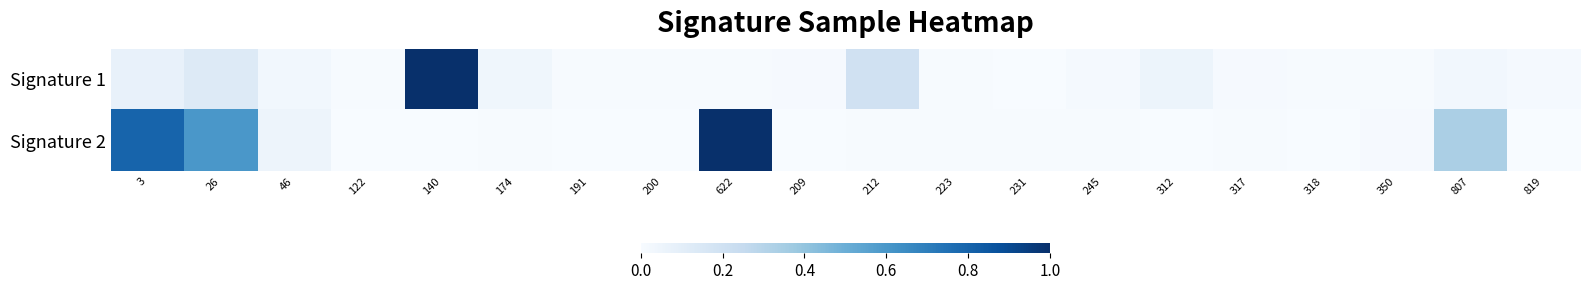

At which category does the chart reach its peak across all series?

140